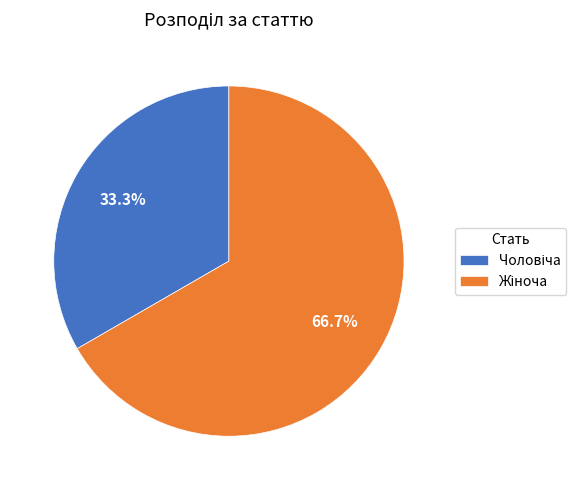

Is there any slice that represents more than half of the pie?

Yes